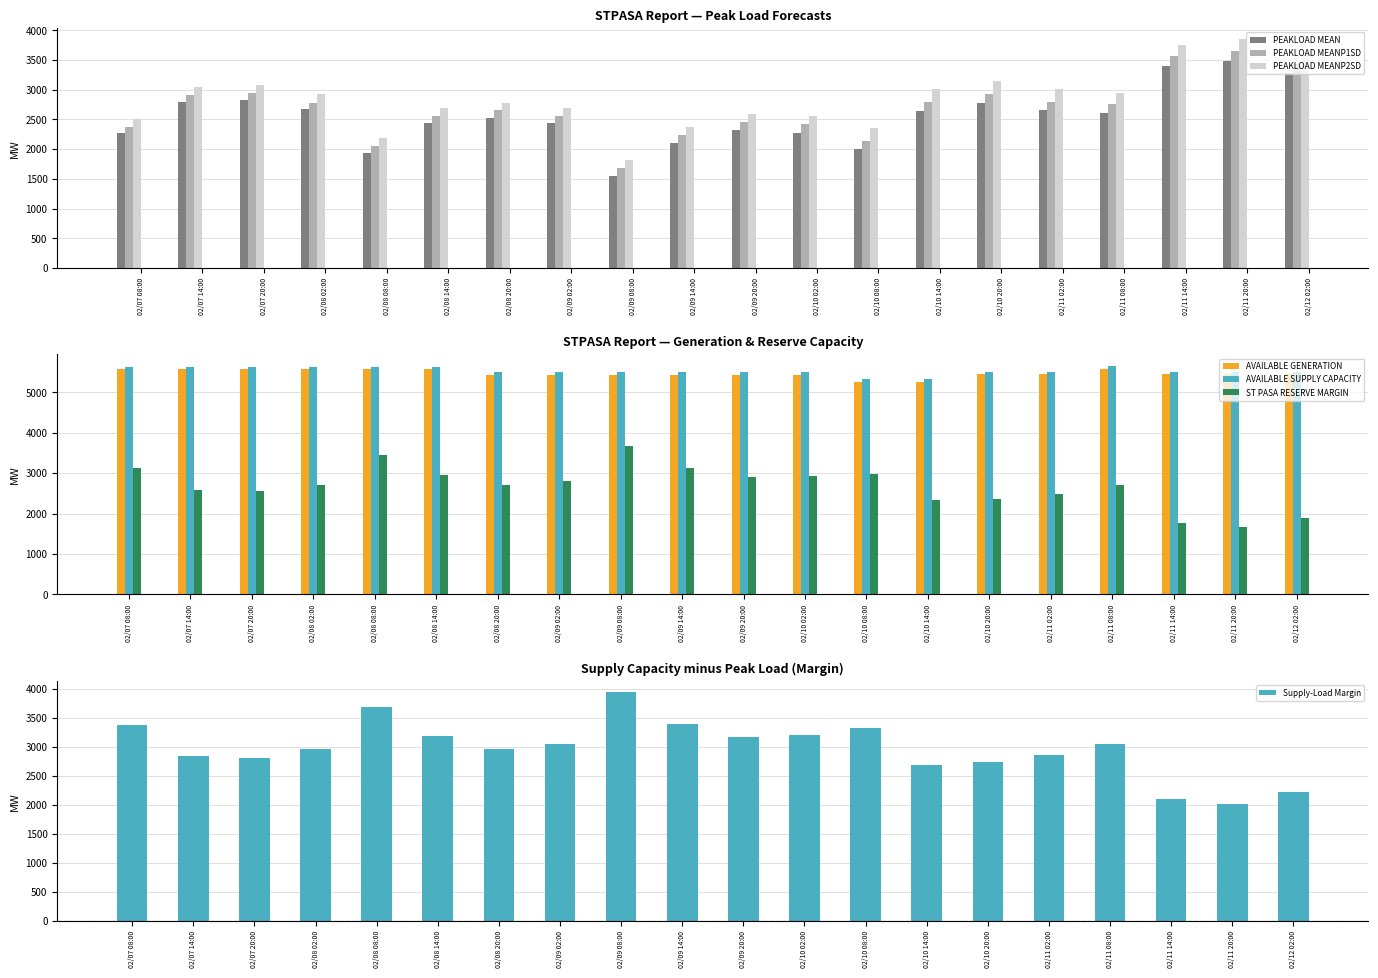

Reading left to right, list all the values displayed in this chart.

PEAKLOAD MEAN: 2265	2792	2829	2668	1940	2440	2530	2434	1551	2099	2316	2280	2000	2640	2774	2654	2608	3400	3490	3279
PEAKLOAD MEANP1SD: 2378	2909	2946	2783	2060	2563	2653	2557	1681	2232	2451	2415	2143	2786	2922	2800	2764	3561	3652	3439
PEAKLOAD MEANP2SD: 2512	3045	3083	2920	2188	2694	2784	2688	1824	2378	2598	2562	2355	3004	3140	3018	2952	3754	3846	3631
AVAILABLE GENERATION: 5571	5571	5571	5571	5571	5571	5428	5428	5428	5428	5428	5428	5262	5262	5444	5444	5587	5444	5444	5444
AVAILABLE SUPPLY CAPACITY: 5637	5637	5637	5637	5637	5637	5494	5494	5494	5494	5494	5494	5328	5328	5510	5510	5653	5510	5510	5510
ST PASA RESERVE MARGIN: 3125	2592	2554	2717	3449	2943	2710	2806	3670	3116	2896	2932	2974	2324	2370	2492	2701	1756	1664	1879